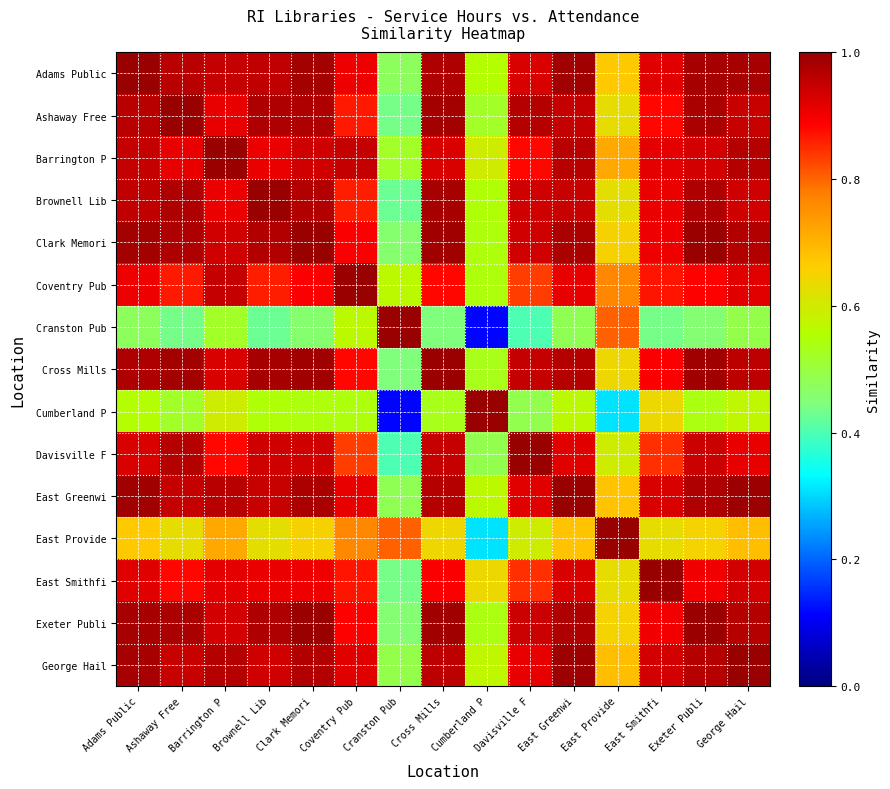

Between Barrington P and Adams Public, which is larger?

Adams Public